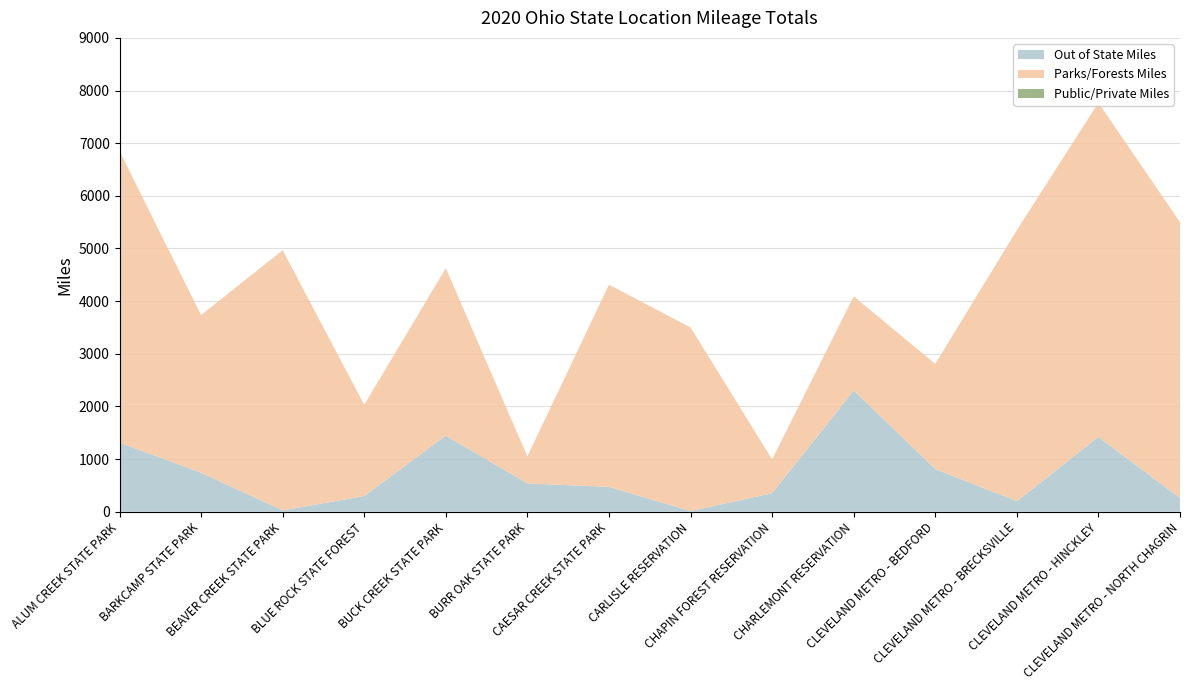

Reading right to left, what are all the values shown in this chart?

Parks/Forests Miles: CLEVELAND METRO - NORTH CHAGRIN=5238	CLEVELAND METRO - HINCKLEY=6350	CLEVELAND METRO - BRECKSVILLE=5149	CLEVELAND METRO - BEDFORD=1997	CHARLEMONT RESERVATION=1787	CHAPIN FOREST RESERVATION=642	CARLISLE RESERVATION=3488	CAESAR CREEK STATE PARK=3841	BURR OAK STATE PARK=515	BUCK CREEK STATE PARK=3181	BLUE ROCK STATE FOREST=1733	BEAVER CREEK STATE PARK=4943	BARKCAMP STATE PARK=2995	ALUM CREEK STATE PARK=5538
Public/Private Miles: CLEVELAND METRO - NORTH CHAGRIN=0	CLEVELAND METRO - HINCKLEY=0	CLEVELAND METRO - BRECKSVILLE=0	CLEVELAND METRO - BEDFORD=0	CHARLEMONT RESERVATION=0	CHAPIN FOREST RESERVATION=0	CARLISLE RESERVATION=0	CAESAR CREEK STATE PARK=0	BURR OAK STATE PARK=0	BUCK CREEK STATE PARK=0	BLUE ROCK STATE FOREST=0	BEAVER CREEK STATE PARK=0	BARKCAMP STATE PARK=0	ALUM CREEK STATE PARK=0
Out of State Miles: CLEVELAND METRO - NORTH CHAGRIN=262	CLEVELAND METRO - HINCKLEY=1420	CLEVELAND METRO - BRECKSVILLE=200	CLEVELAND METRO - BEDFORD=811	CHARLEMONT RESERVATION=2304	CHAPIN FOREST RESERVATION=352	CARLISLE RESERVATION=12	CAESAR CREEK STATE PARK=471	BURR OAK STATE PARK=537	BUCK CREEK STATE PARK=1445	BLUE ROCK STATE FOREST=298	BEAVER CREEK STATE PARK=25	BARKCAMP STATE PARK=741	ALUM CREEK STATE PARK=1313